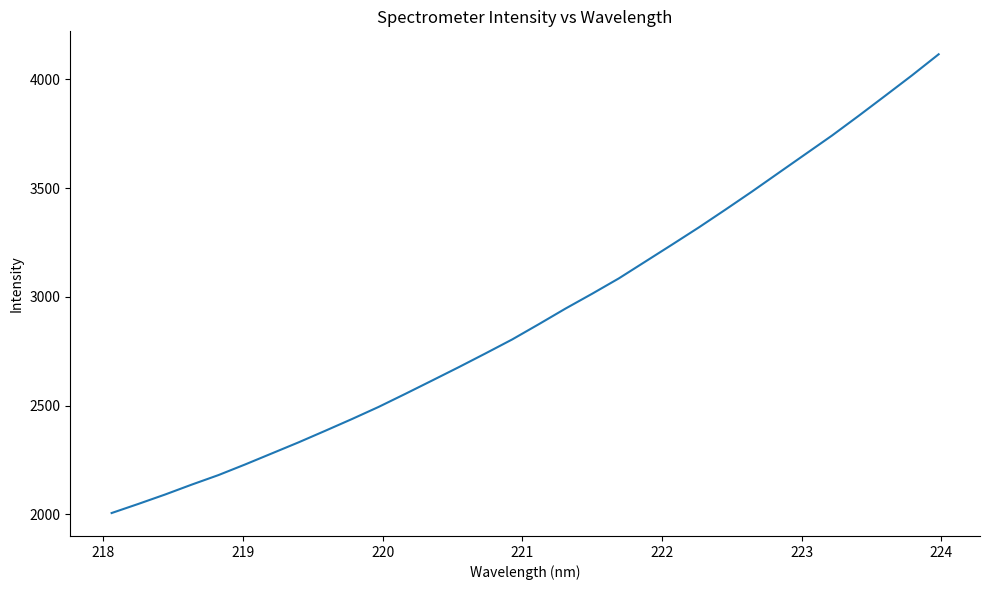

What is the difference between the maximum and minimum values?

2109.7